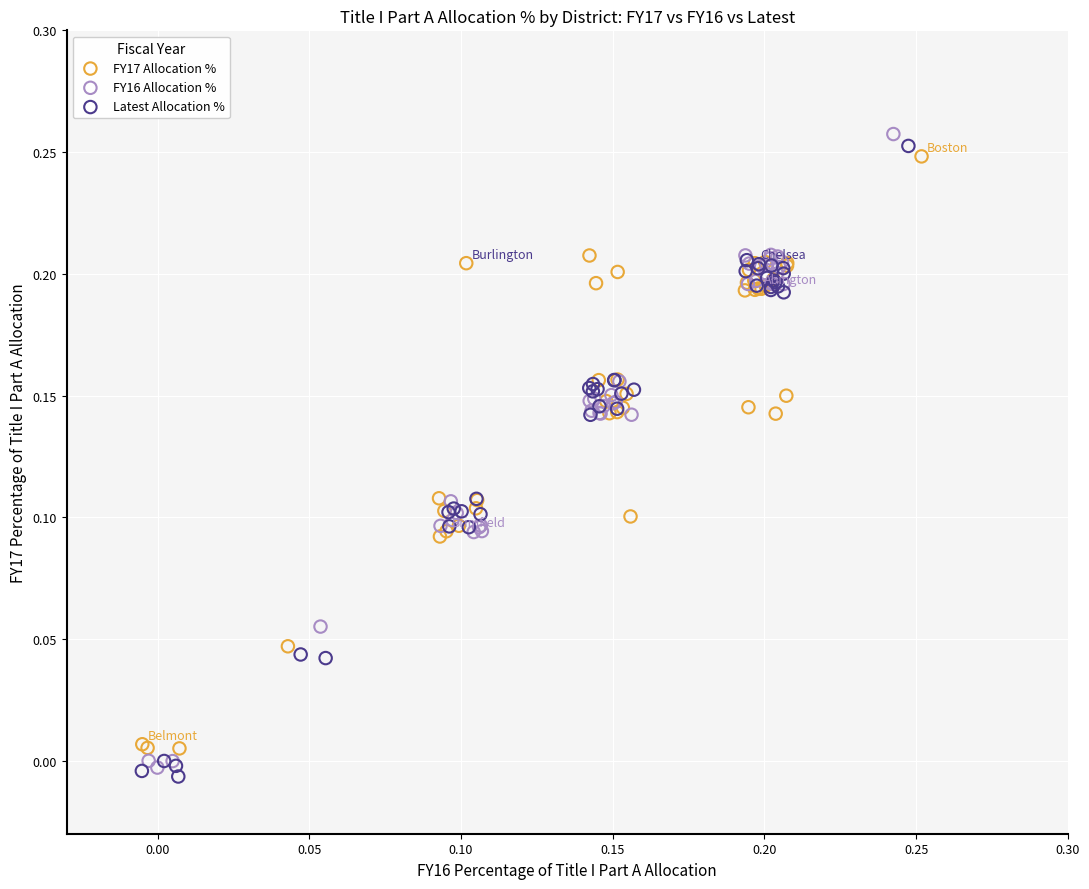

Which series reaches the minimum Y coordinate?

Latest Allocation %